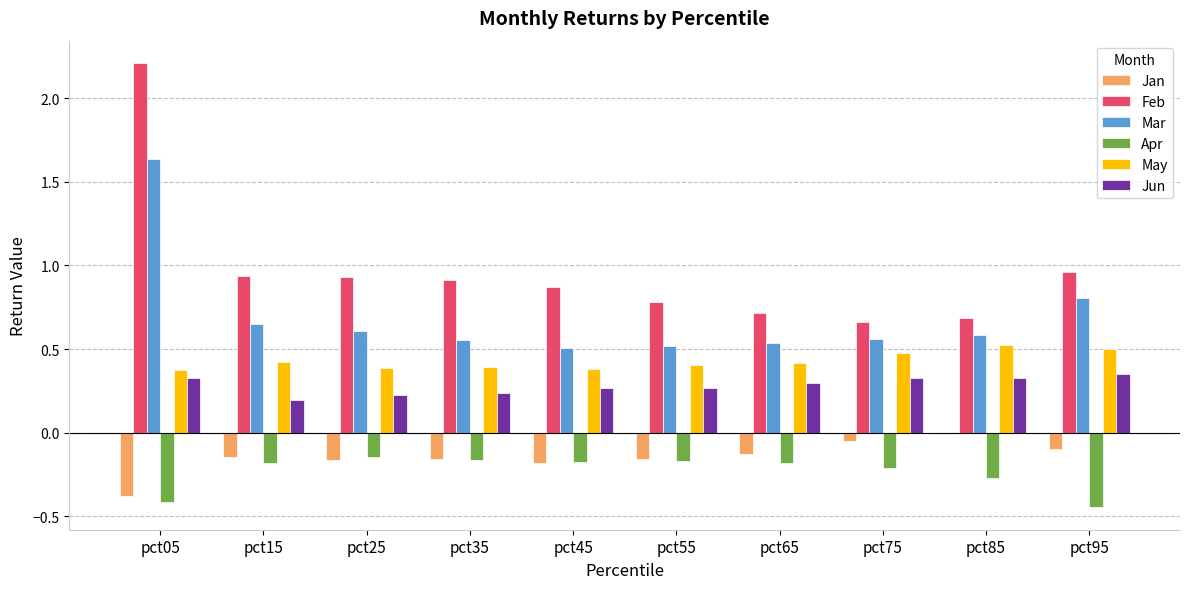

Where is Jan nearest to the value 0?

pct85